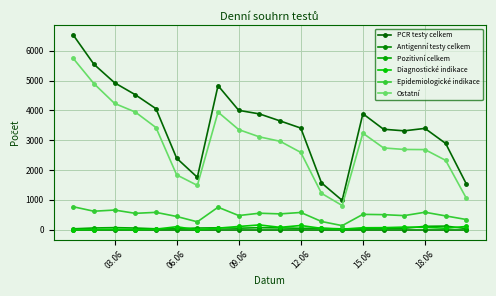

True or false: Antigenní testy celkem and Ostatní cross at least once.

False